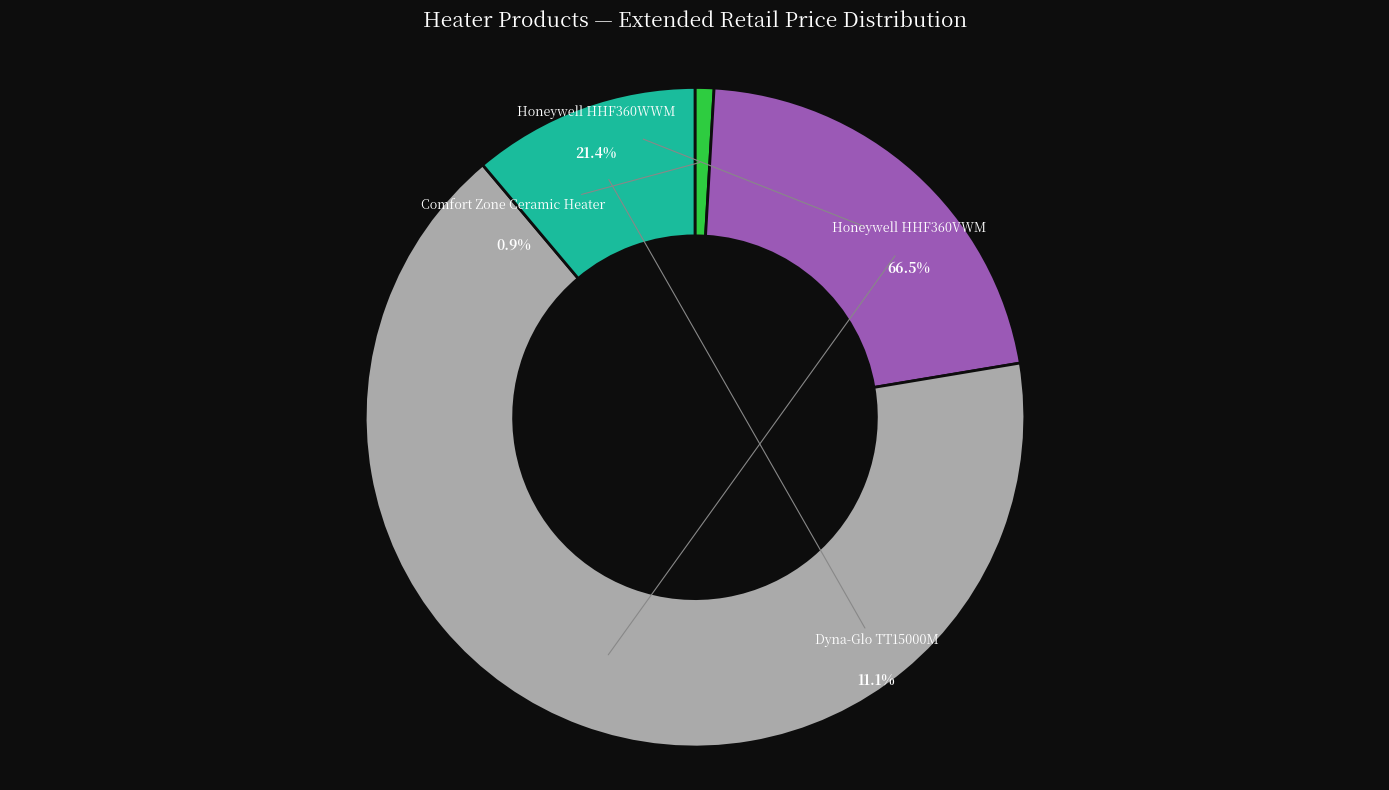

Which category has the smallest portion of the pie?

Comfort Zone Ceramic Heater